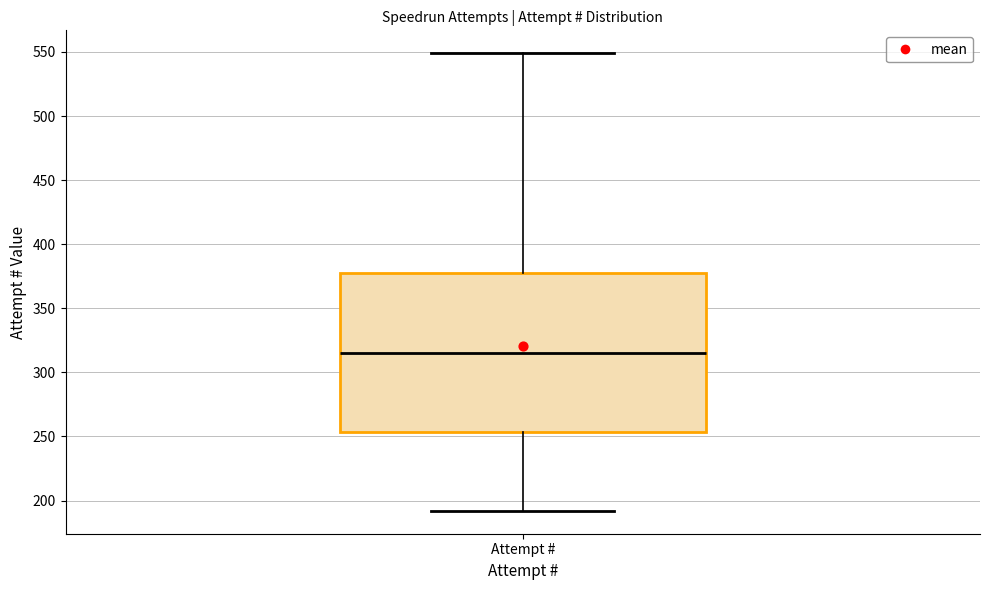

Where does the lower whisker of the box for Attempt # end on the y-axis? The values are not printed on the chart, so give them approximately, as read against the axis.

190